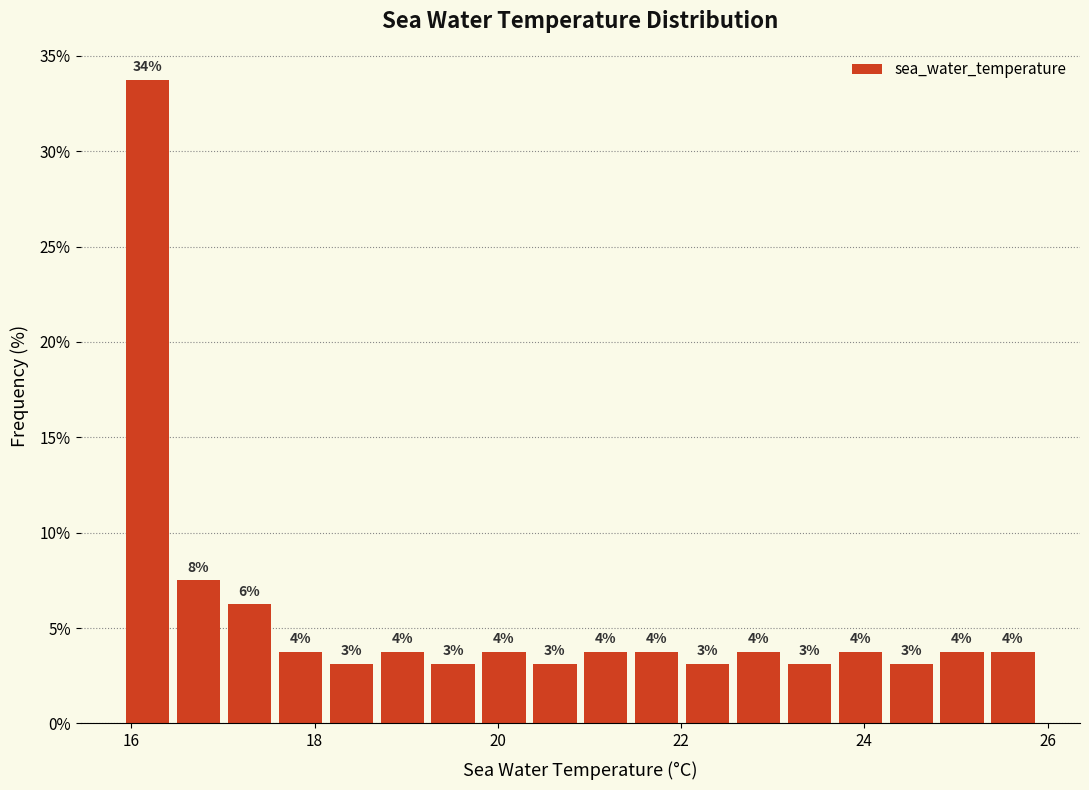

Read against the x-axis, roughly where is the centre of the tallest bar?

16.2